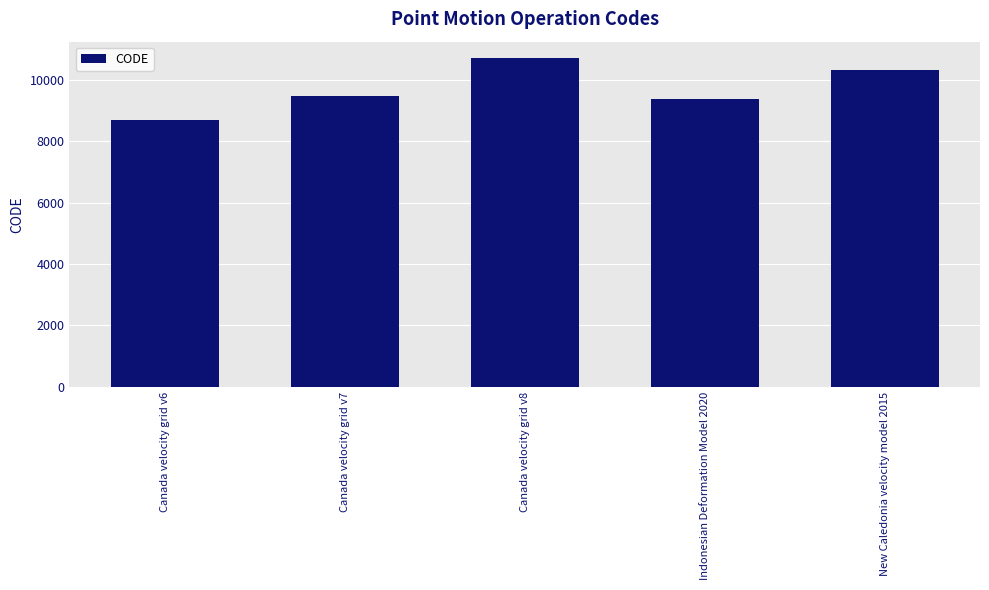

Reading left to right, transcribe all the data shown in this chart.

8676	9483	10707	9375	10323